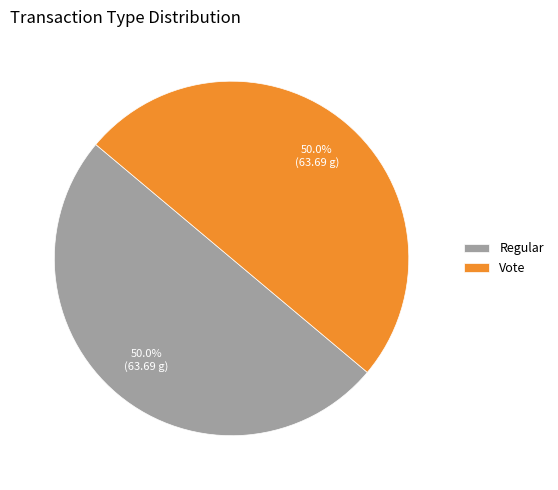

To the nearest percent, what is the average slice percentage?

50%